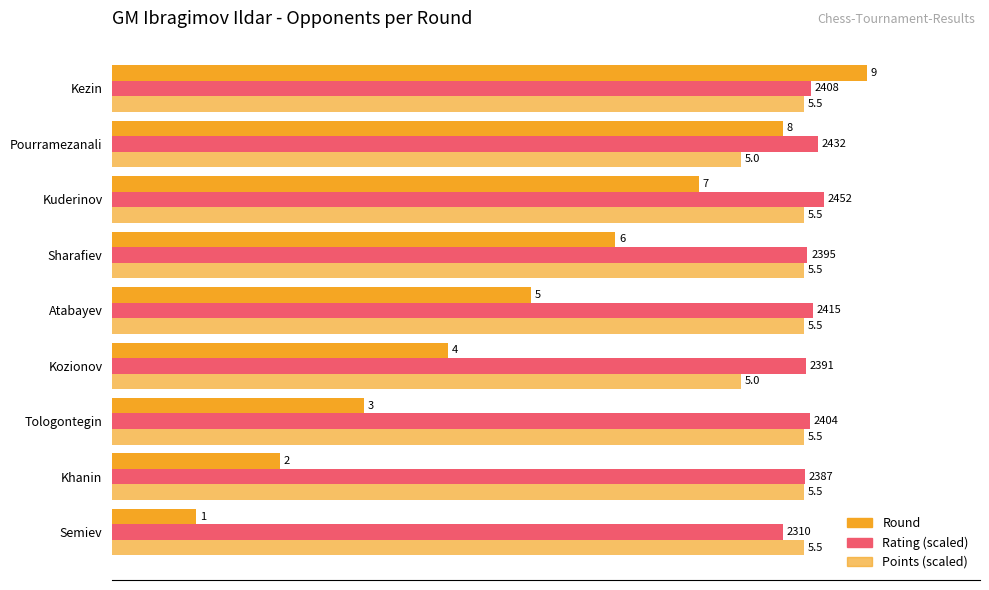

Rank the series by their maximum value, from highest to lowest.

Round, Rating (scaled), Points (scaled)